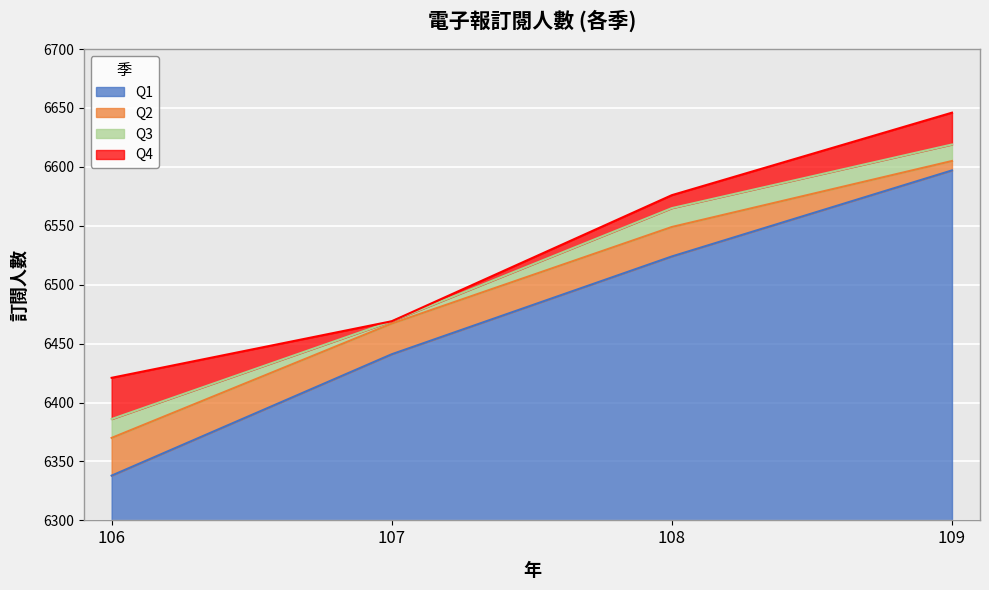

What is the smallest value displayed?

6338